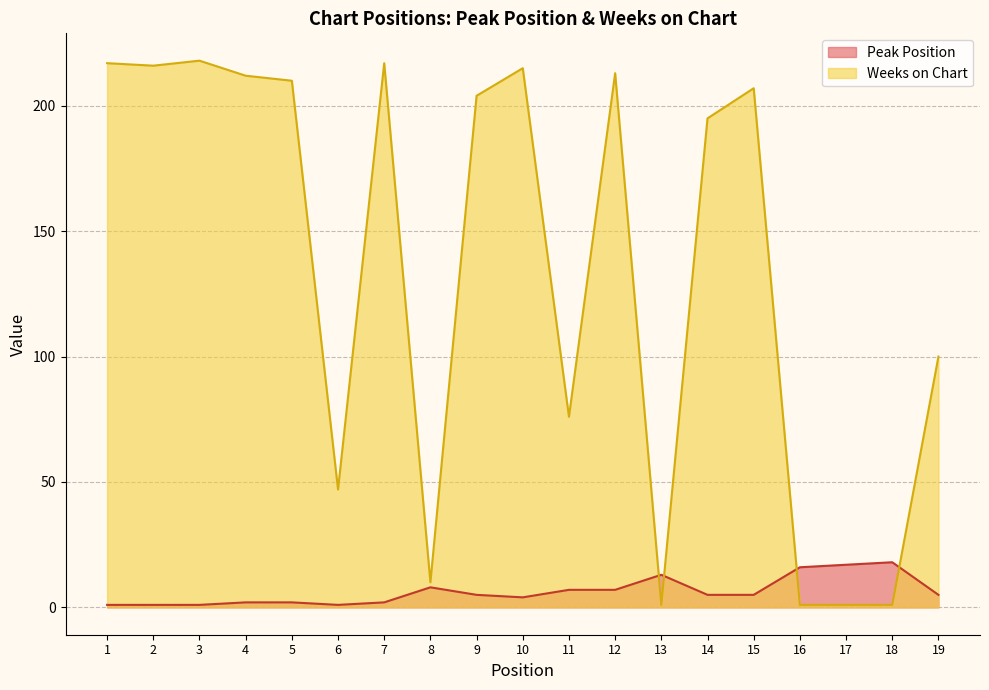

Where is the first local minimum for Peak Position?

6